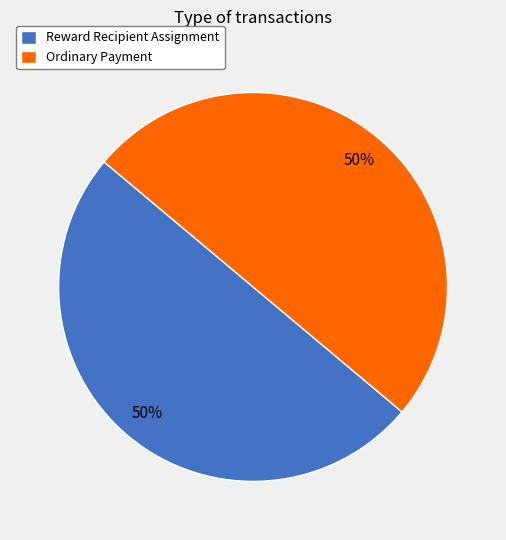

True or false: Ordinary Payment accounts for 95% of the total.

False